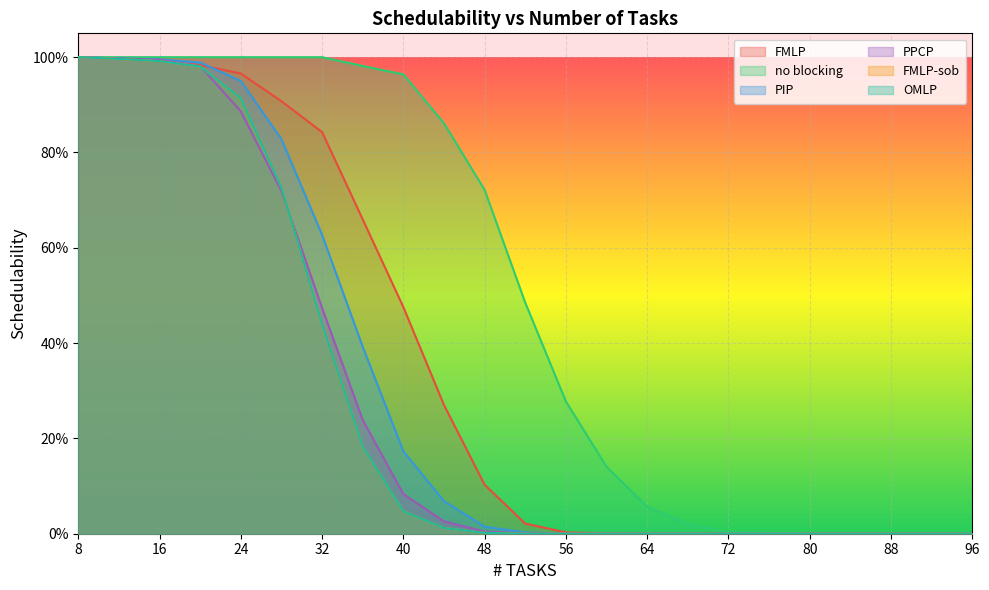

What is the sum of all OMLP values?

6.3